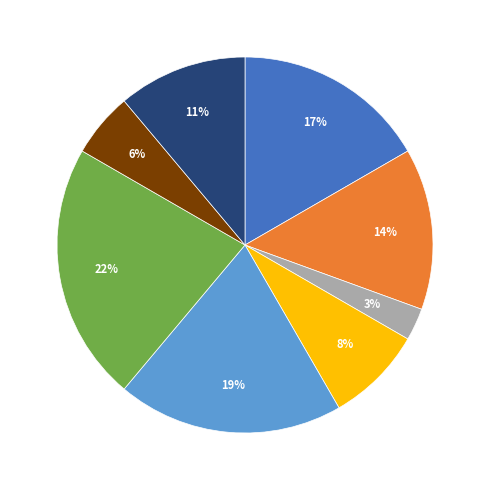

To the nearest percent, what is the difference between the largest and smallest slice percentages?

19%